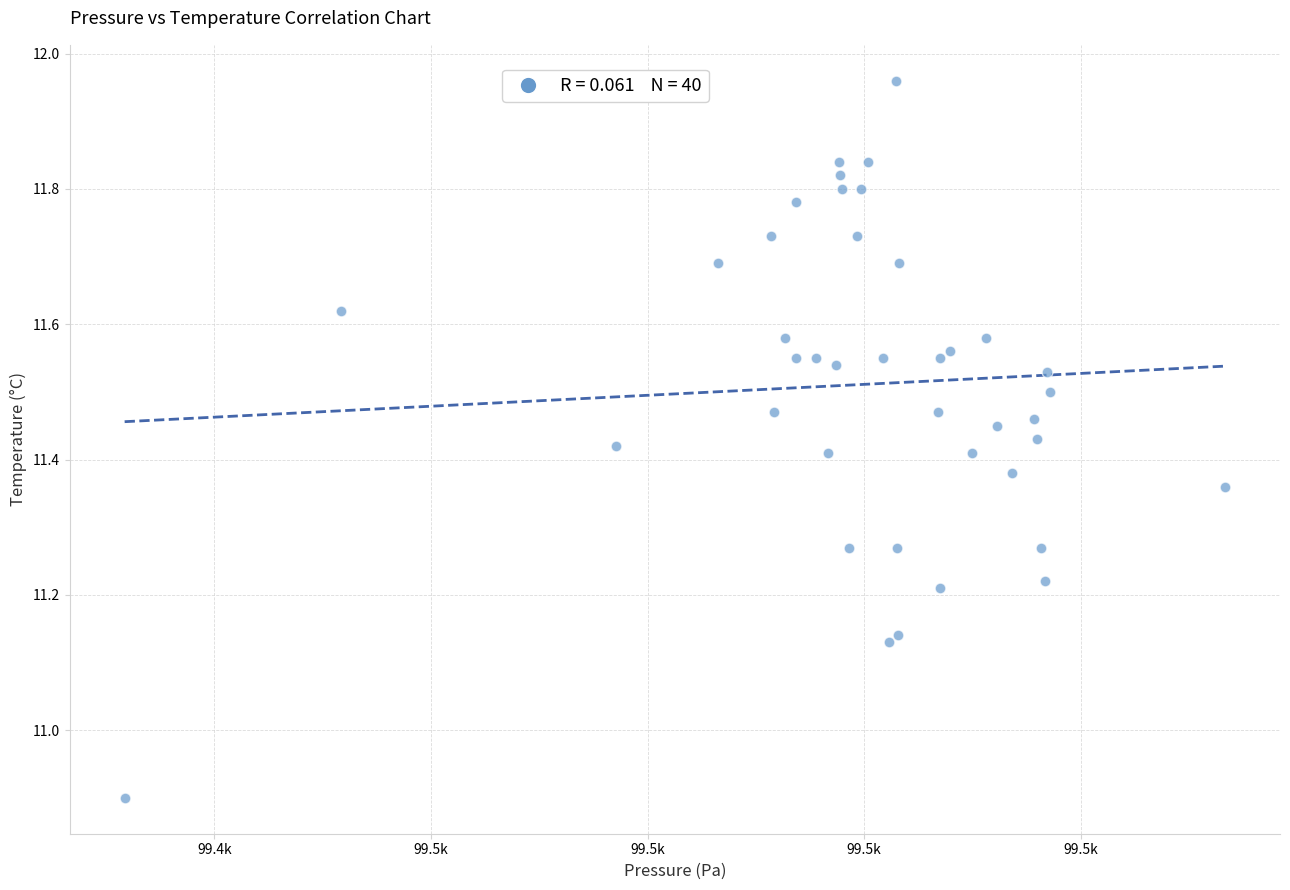

What Y value in the scatter plot is closest to 11?

10.9